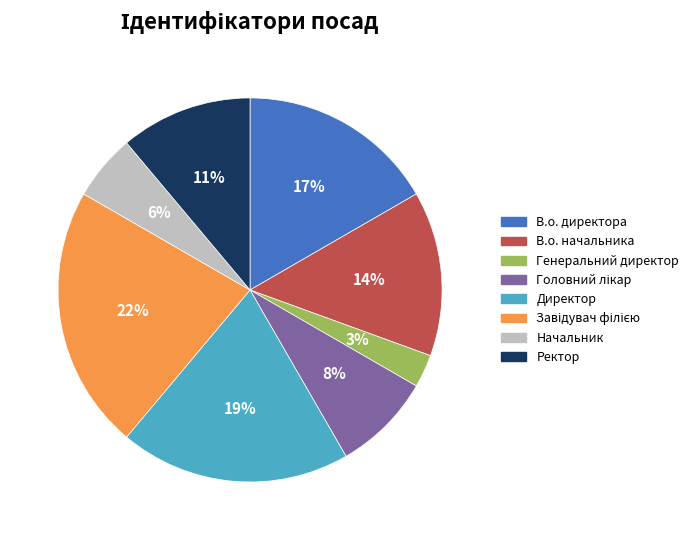

How many slices are in this pie chart?

8